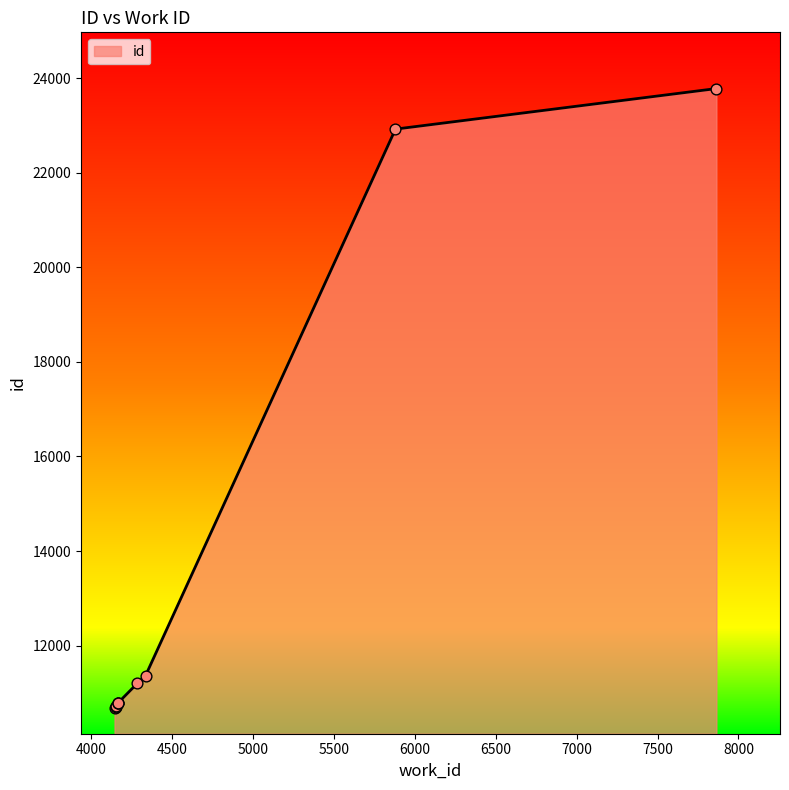

What is the ratio of the value at 4167 to the value at 4167?

1.0